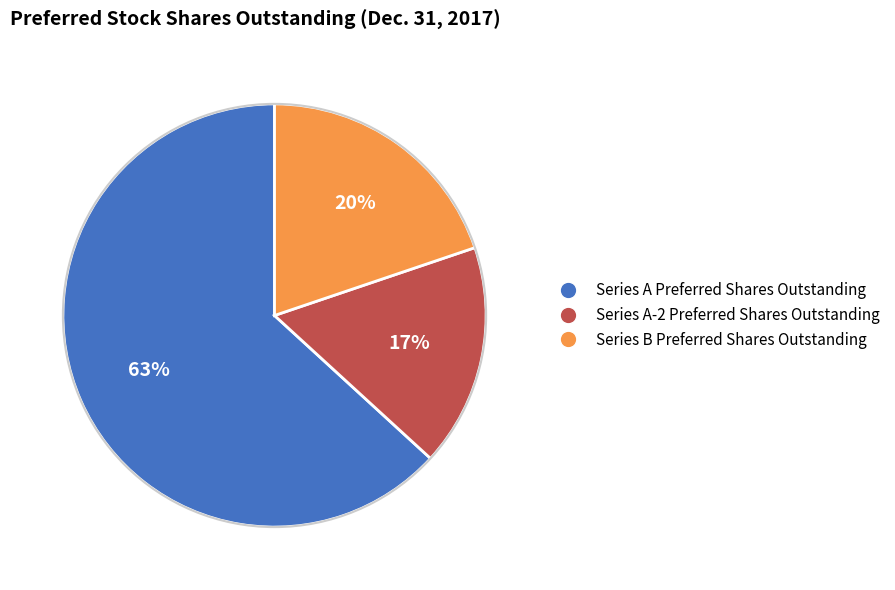

Which slice is the largest?

Series A Preferred Shares Outstanding